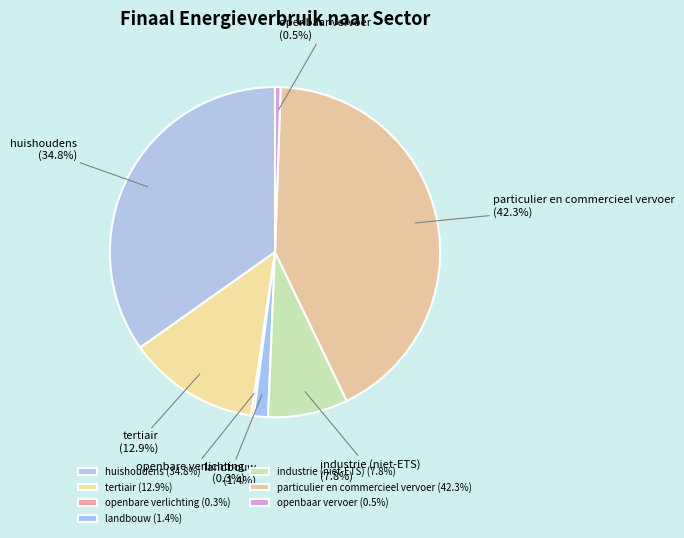

What percentage is the industrie (niet-ETS) slice, to the nearest percent?

8%